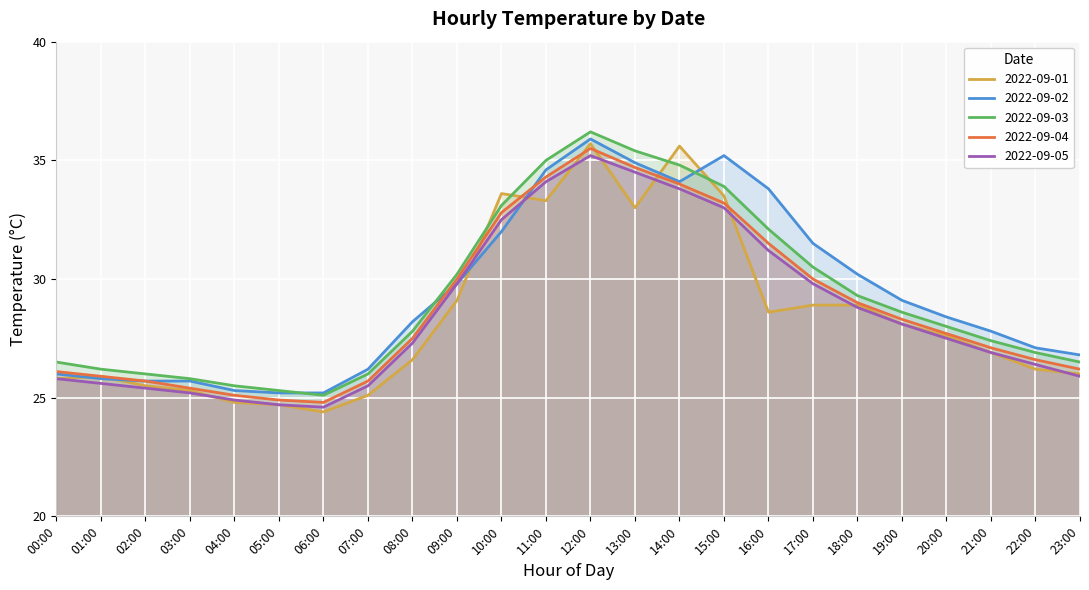

How many lines are shown in the chart?

5